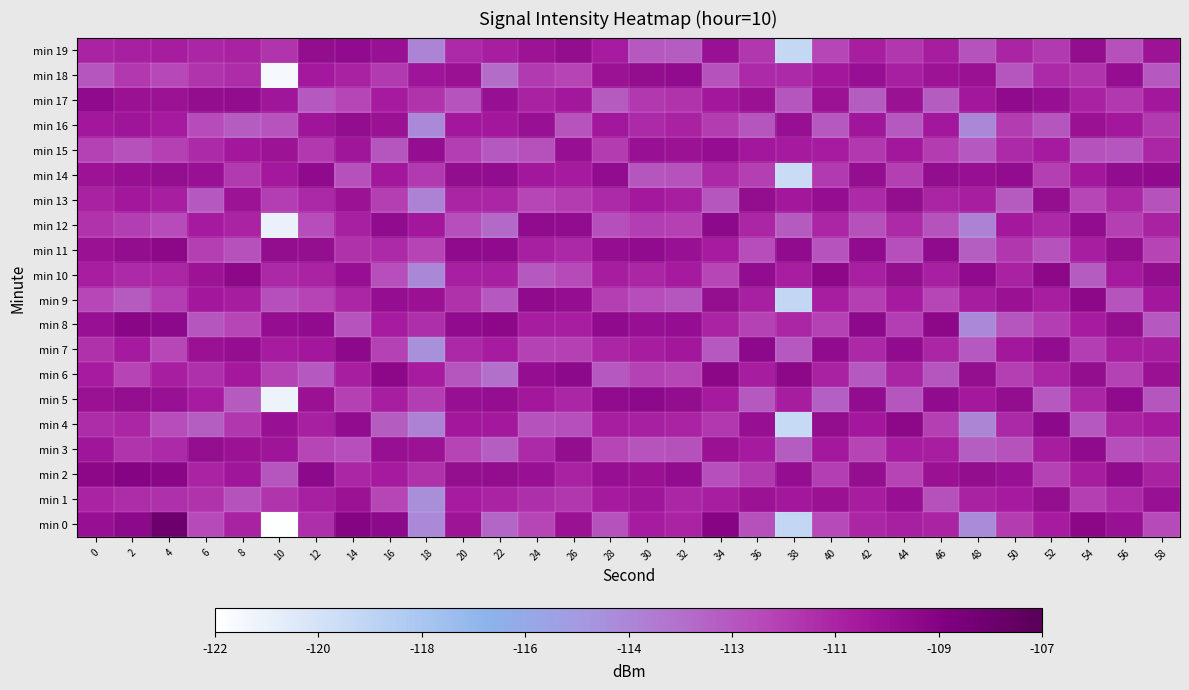

List the series in order of their peak value, lowest first.

min 15, min 1, min 13, min 16, min 18, min 19, min 14, min 17, min 3, min 5, min 12, min 7, min 4, min 9, min 10, min 11, min 6, min 8, min 2, min 0